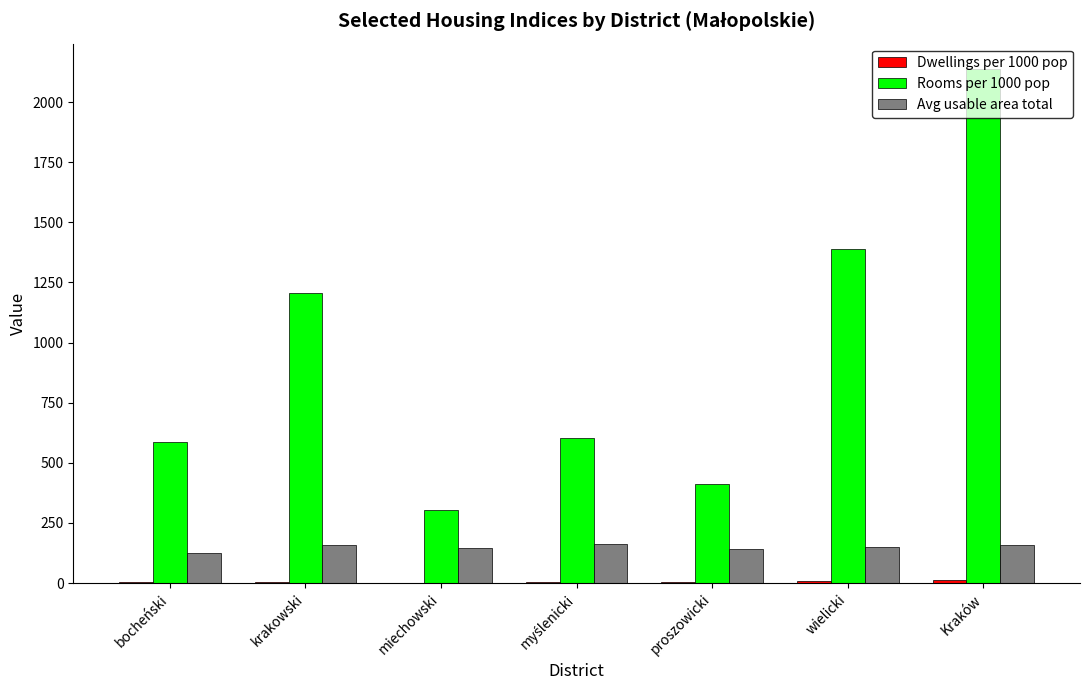

At which category does the chart reach its peak across all series?

Kraków